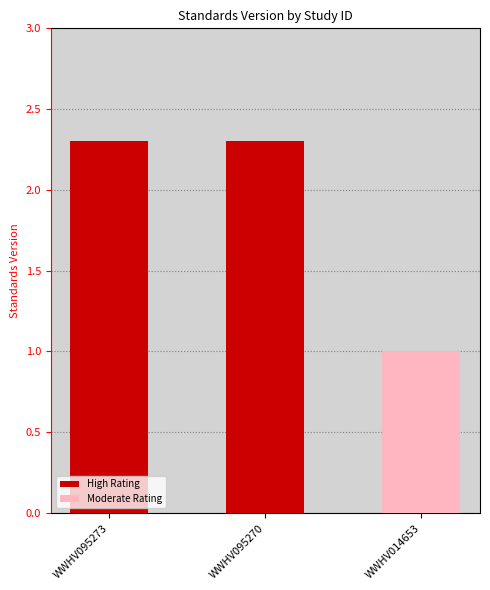

What is the value of the 2nd bar from the left?

2.3